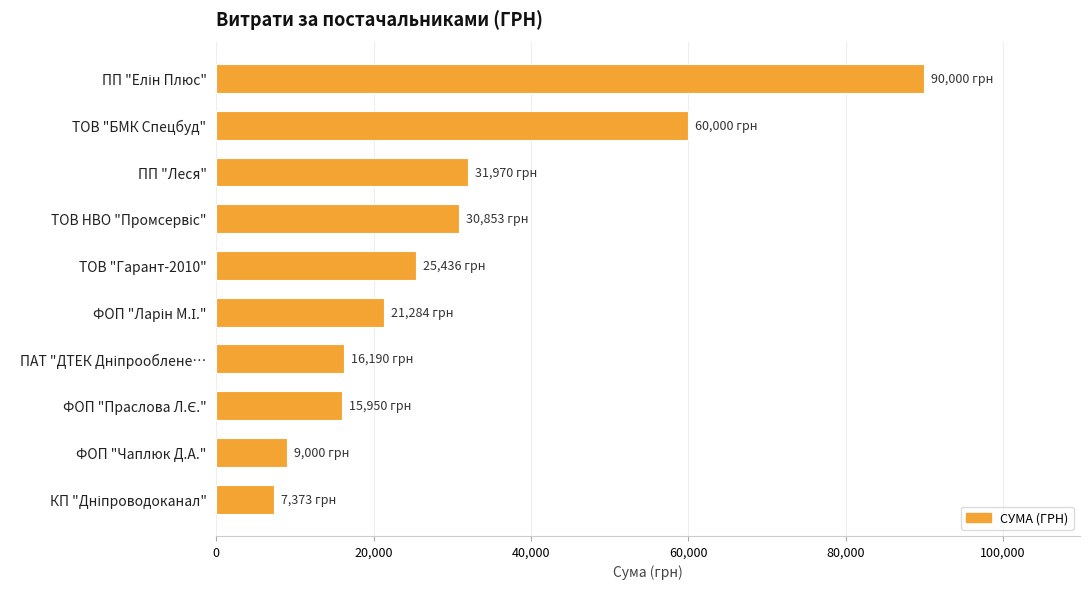

What is the sum of all values?

308056.2